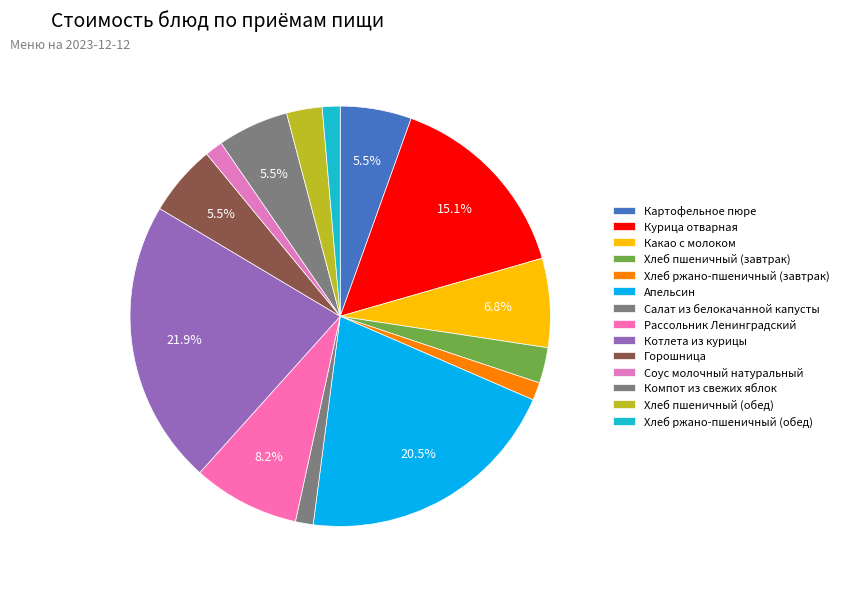

What percentage is the Рассольник Ленинградский slice, to the nearest percent?

8%